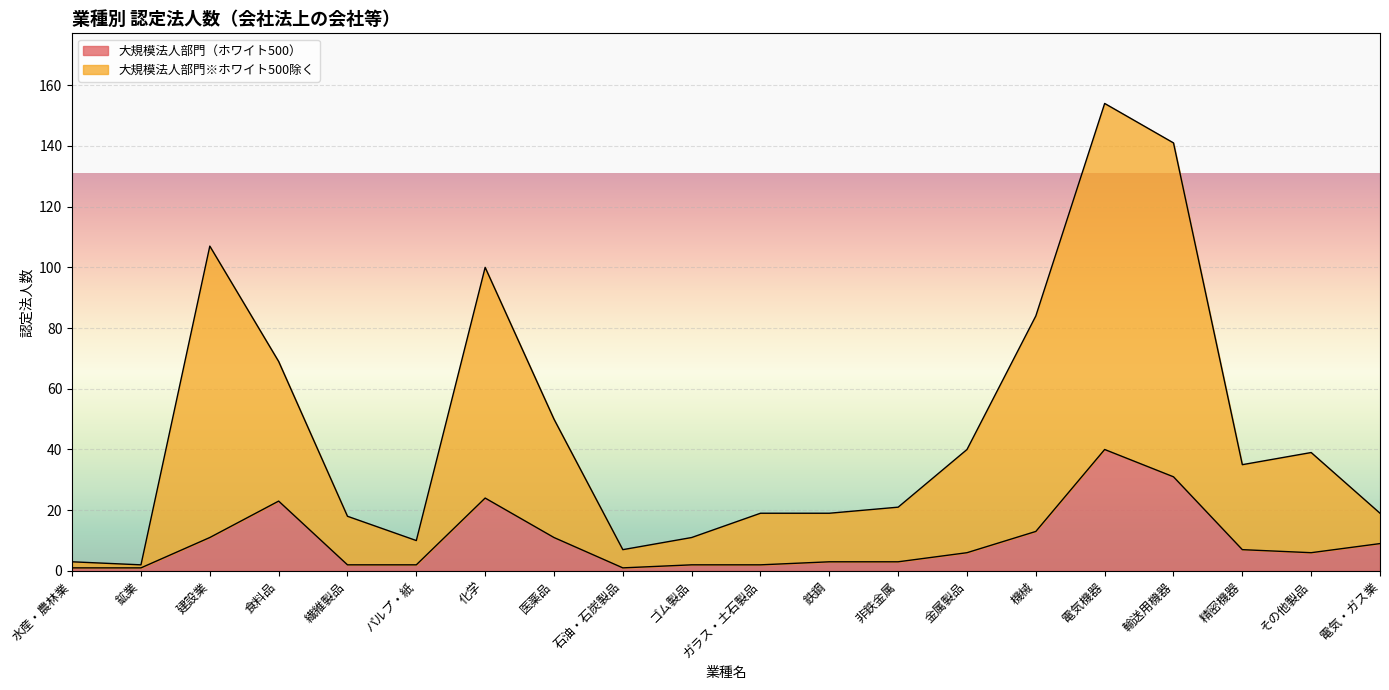

Which has a higher value, 水産・農林業 or ガラス・土石製品?

ガラス・土石製品